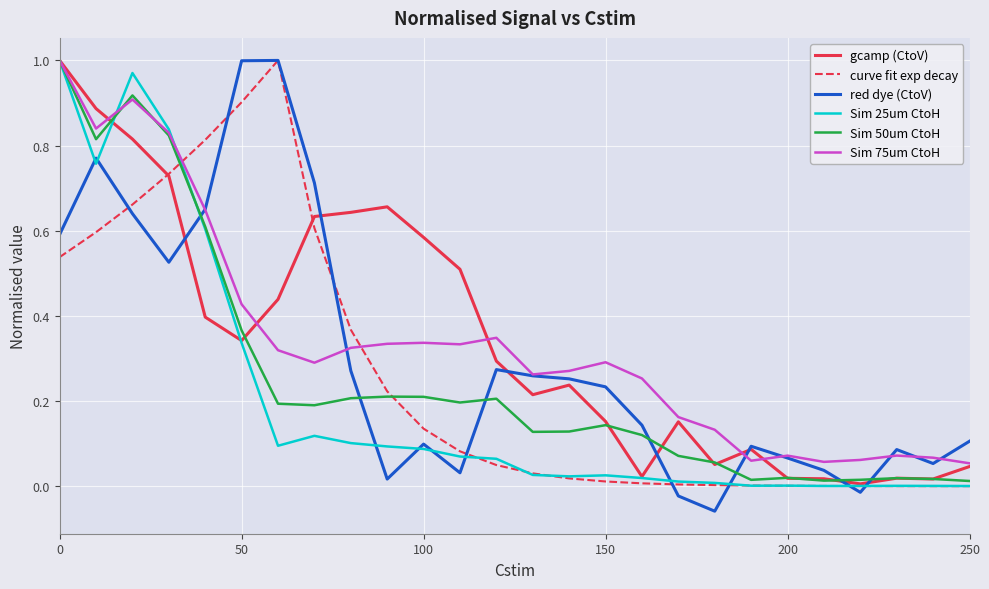

How many times do curve fit exp decay and Sim 75um CtoH cross each other?

2